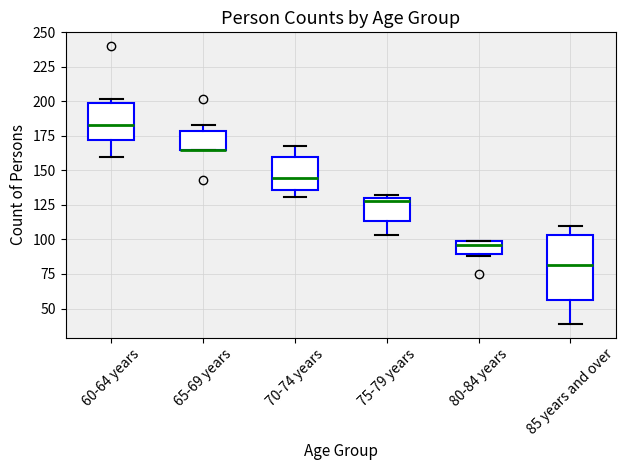

Reading left to right, transcribe this box plot: for each box, give where its median line is, the range the box spans, and where its two whiskers end, as read against the y-axis. The values are not printed on the chart, so give them approximately, as read against the axis.

60-64 years: median 185, box 170 to 200, whiskers 160 to 200 (just above the box's upper edge)
65-69 years: median 165 (drawn on the box's lower edge), box 165 to 180, whiskers 165 to 185
70-74 years: median 145, box 135 to 160, whiskers 130 to 170
75-79 years: median 130 (just below the box's upper edge), box 115 to 130, whiskers 105 to 130 (just above the box's upper edge)
80-84 years: median 95, box 90 to 100, whiskers 90 to 100
85 years and over: median 80, box 55 to 105, whiskers 40 to 110